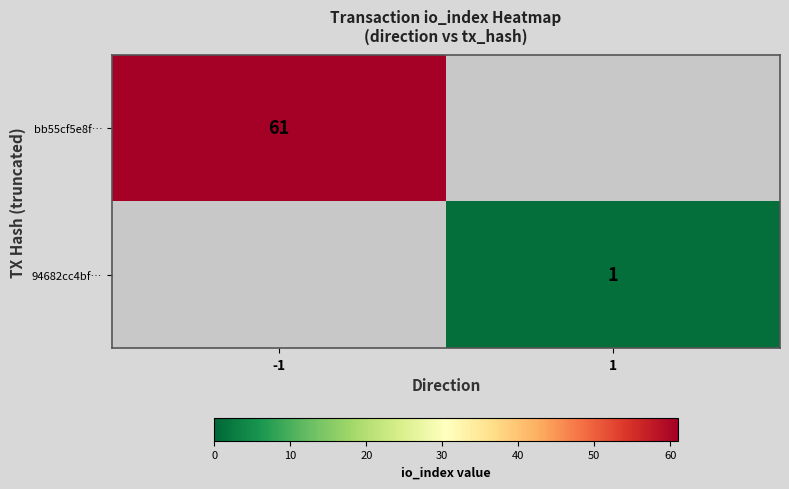

Is the value of bb55cf5e8f… at -1 greater than the value of 94682cc4bf… at 1?

Yes